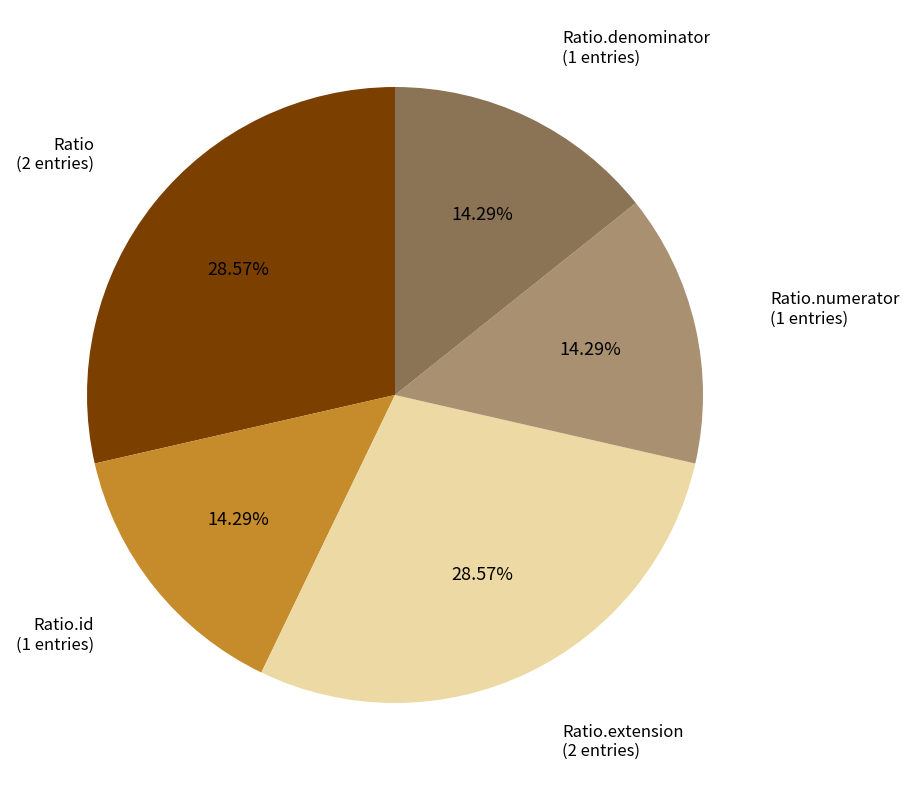

Approximately how many times larger is the value at Ratio.extension compared to Ratio.numerator?

2.0